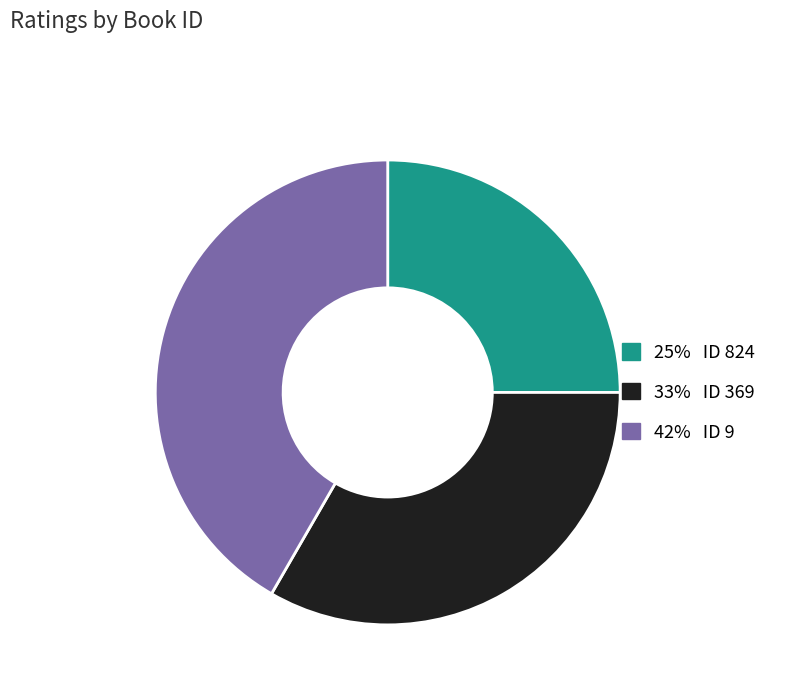

Is there a majority slice in this chart?

No